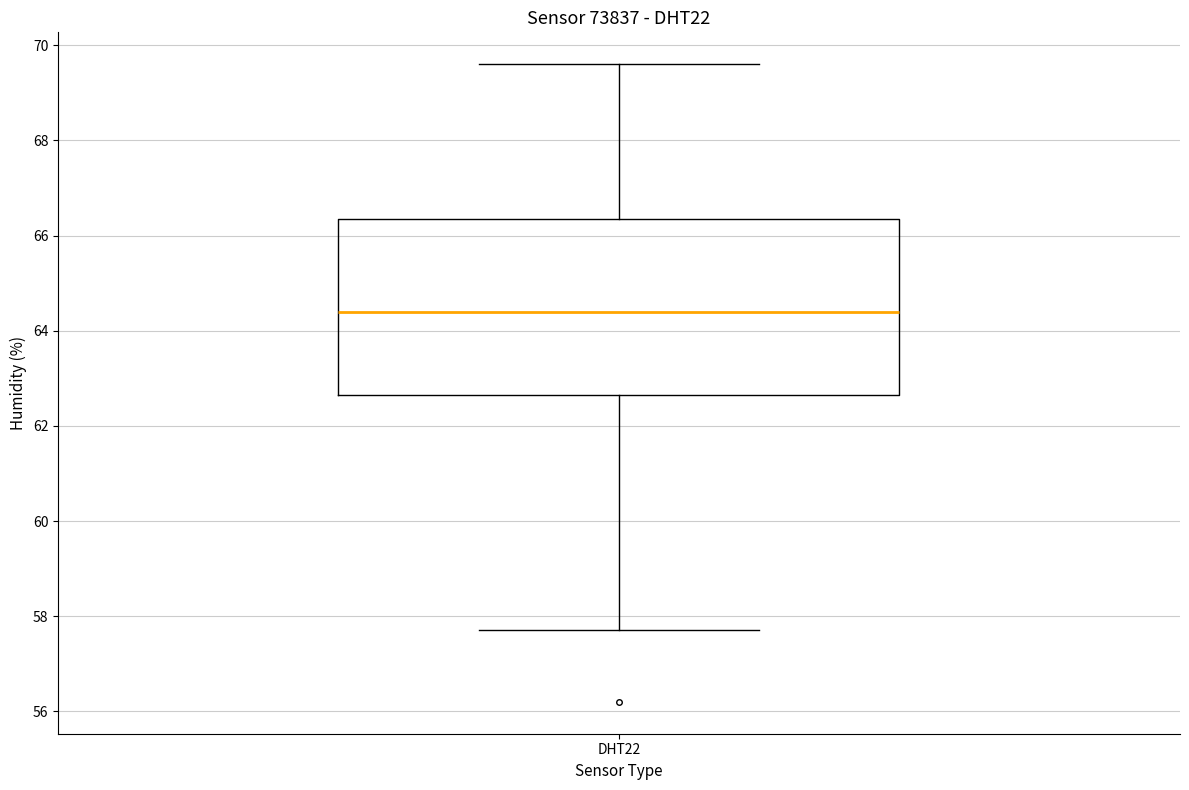

Read this box plot against the y-axis: the position of the median line, the range covered by the box, and the ends of both whiskers. The values are not printed on the chart, so give them approximately, as read against the axis.

median 64.4, box 62.6 to 66.4, whiskers 57.8 to 69.6